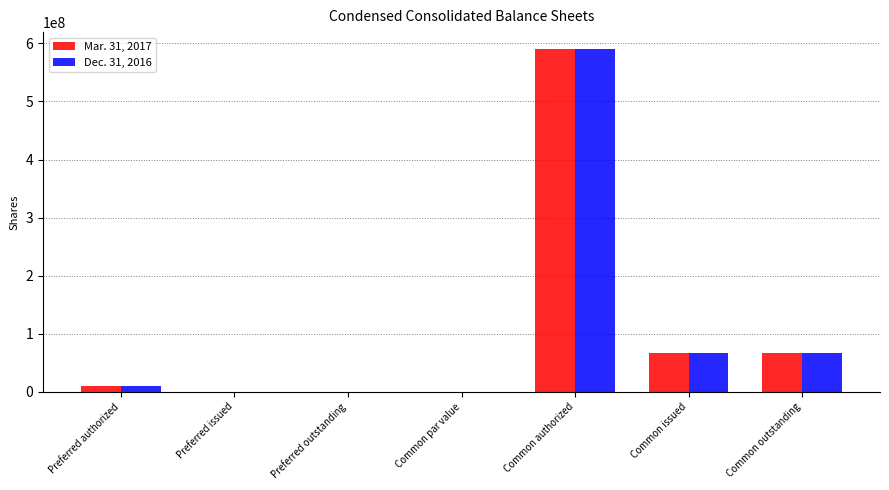

Between Preferred outstanding and Common issued, which series saw the biggest shift?

Mar. 31, 2017